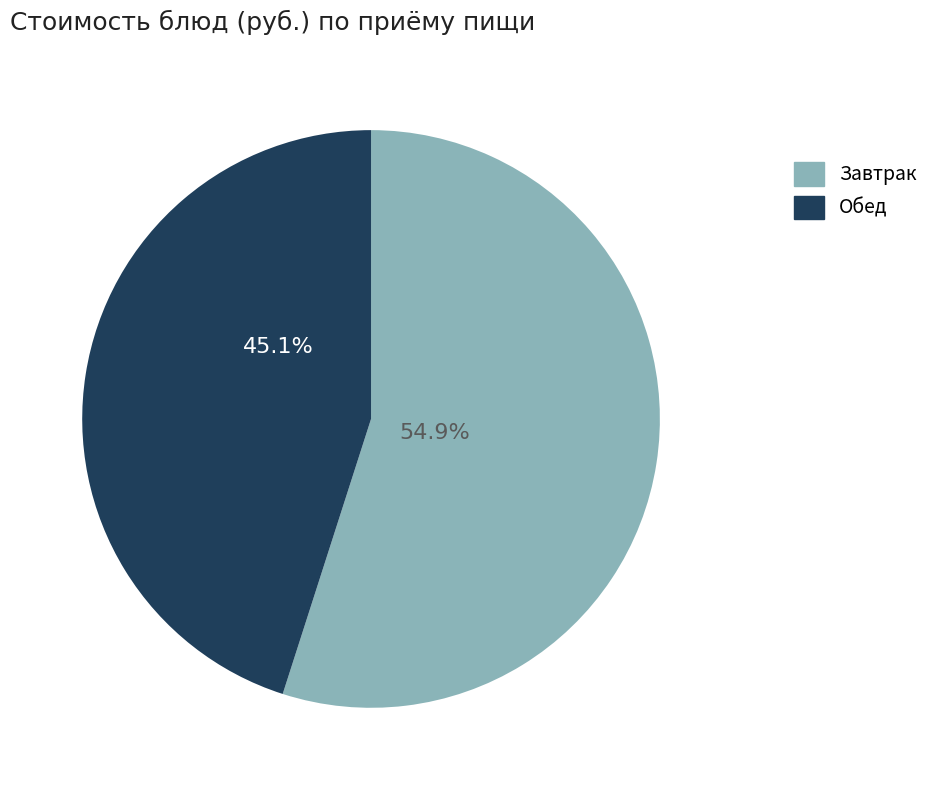

Which slice is the smallest?

Обед